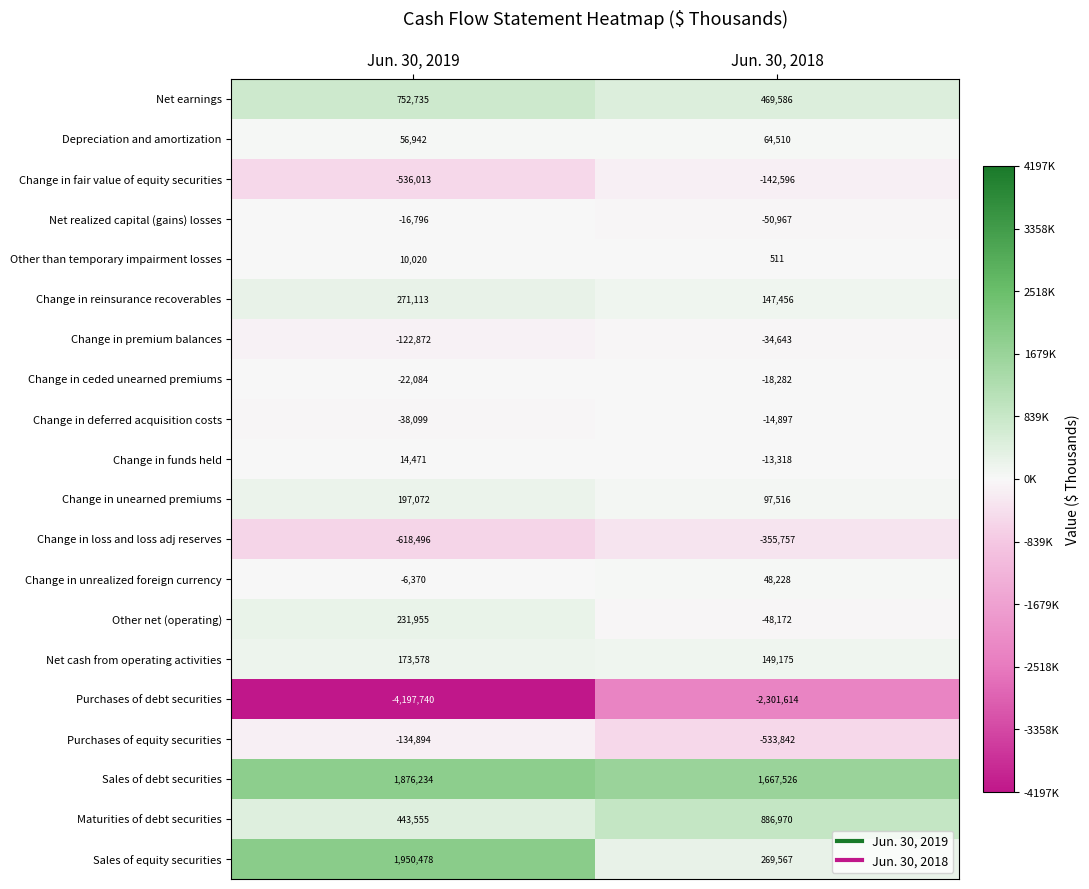

What is the sum of all Purchases of debt securities values?

-6499354